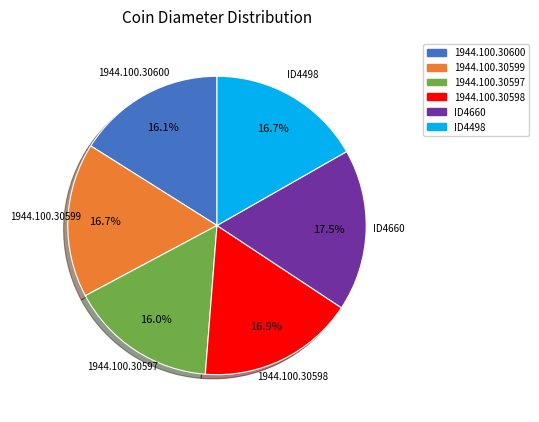

Is it true that 1944.100.30597 is 16% of the pie?

True